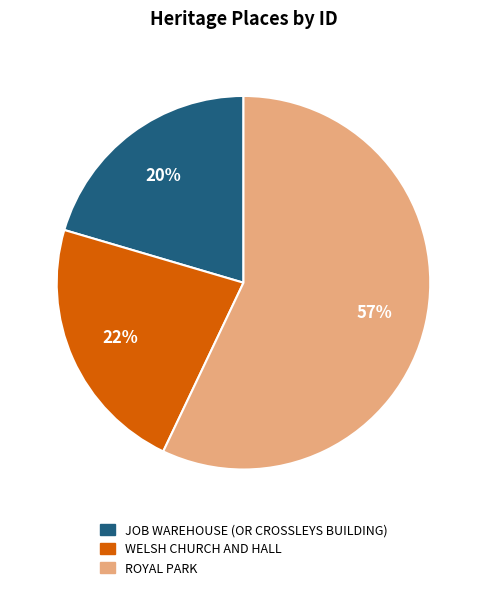

Rank the categories by value from lowest to highest.

JOB WAREHOUSE (OR CROSSLEYS BUILDING), WELSH CHURCH AND HALL, ROYAL PARK